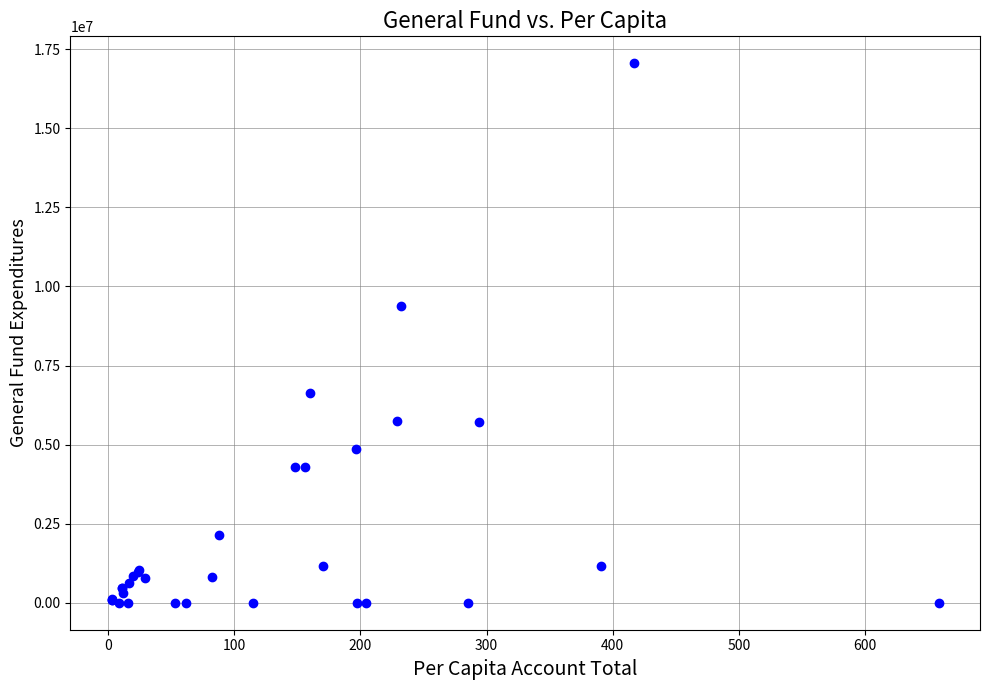

What Y value in the scatter plot is closest to 8528039?

9385602